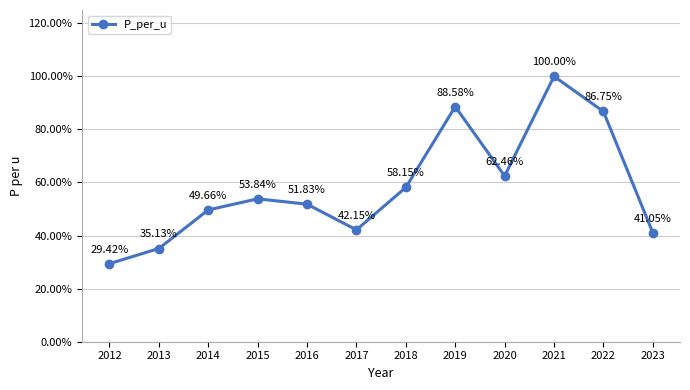

What is the difference between the values at 2016 and 2020?

0.1